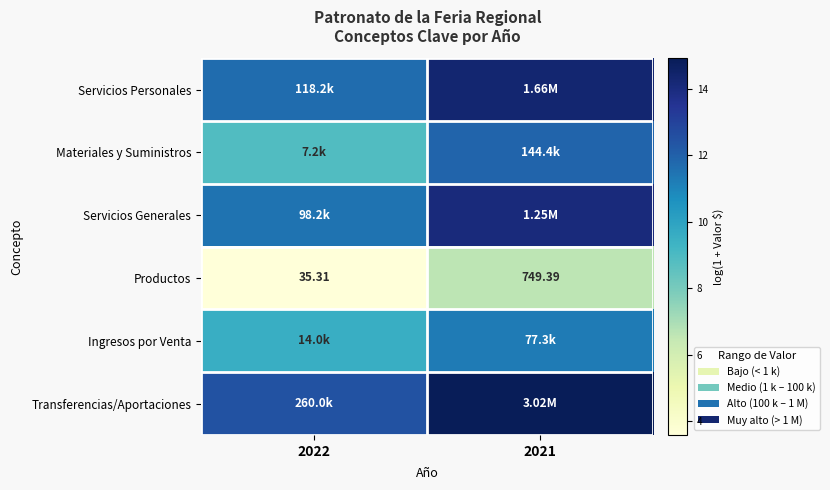

How many series are shown in this chart?

6